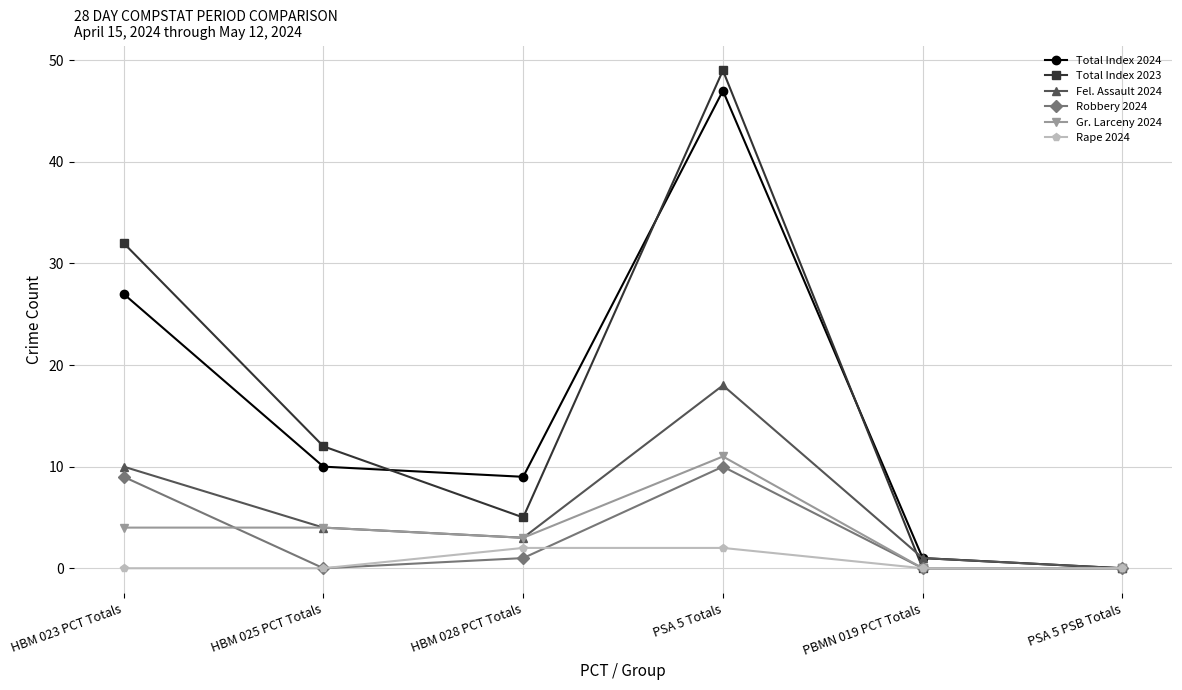

At which category does Fel. Assault 2024 reach its first local peak?

PSA 5 Totals